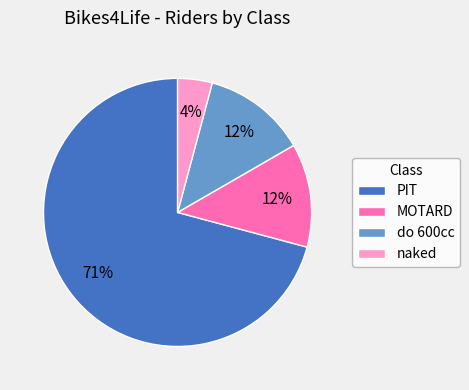

Which category has the biggest portion of the pie?

PIT